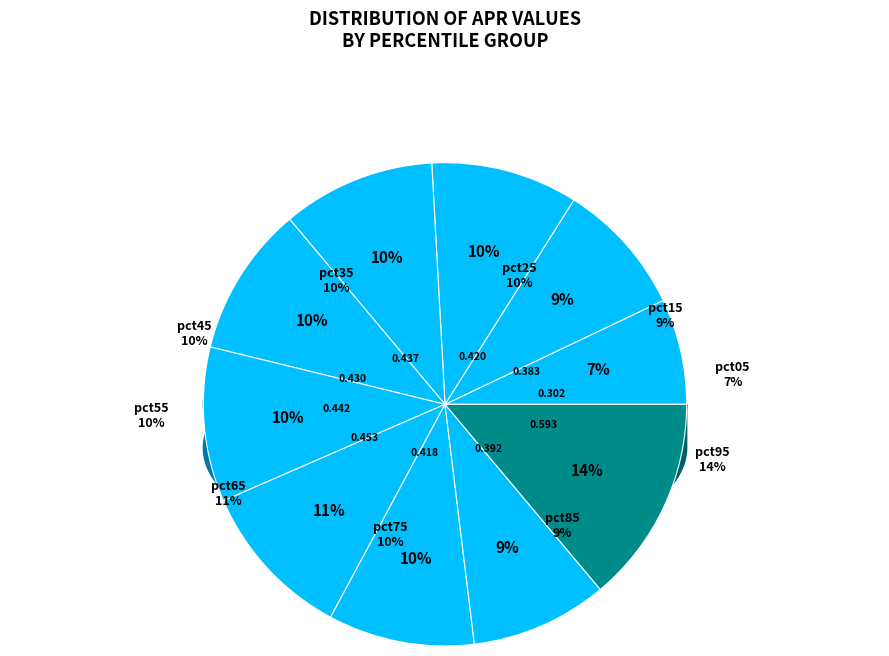

Which category has the smallest portion of the pie?

pct05